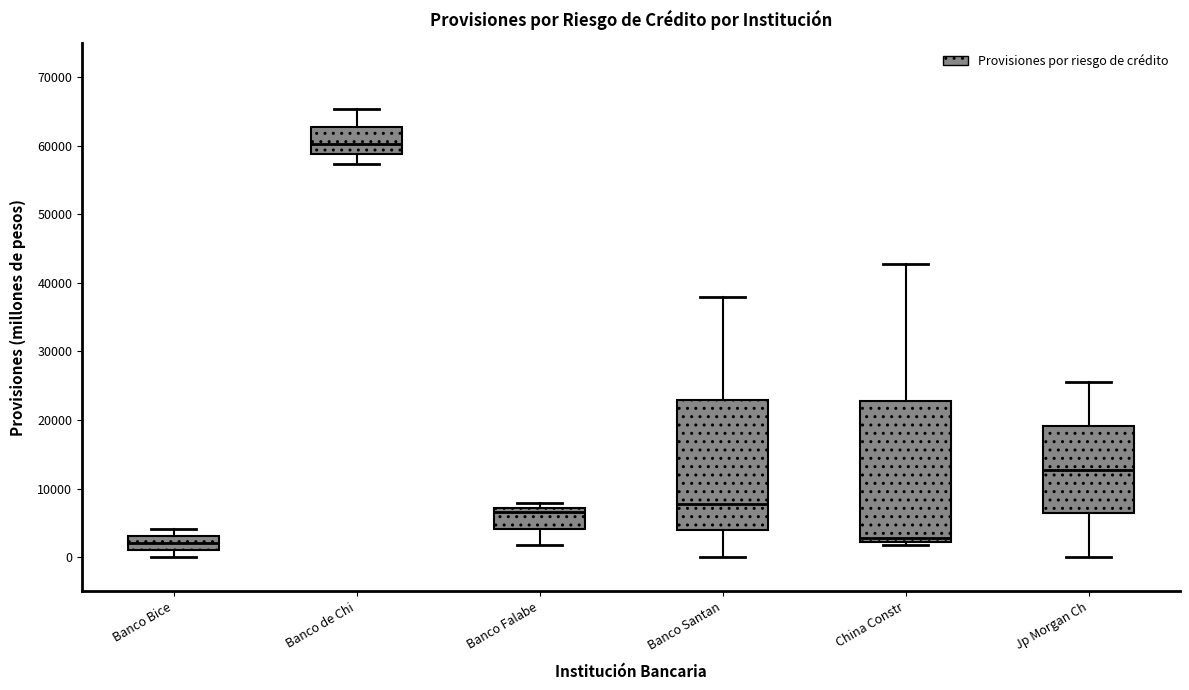

Reading left to right, read every box against the y-axis: the position of its median line, the range the box covers, and the ends of its whiskers. The values are not printed on the chart, so give them approximately, as read against the axis.

Banco Bice: median 2000, box 1000 to 3000, whiskers 0 to 4000
Banco de Chi: median 60000, box 59000 to 63000, whiskers 57000 to 65000
Banco Falabe: median 7000 (just below the box's upper edge), box 4000 to 7000, whiskers 2000 to 8000
Banco Santan: median 8000, box 4000 to 23000, whiskers 0 to 38000
China Constr: median 3000, box 2000 to 23000, whiskers 2000 (just below the box's lower edge) to 43000
Jp Morgan Ch: median 13000, box 6000 to 19000, whiskers 0 to 25000